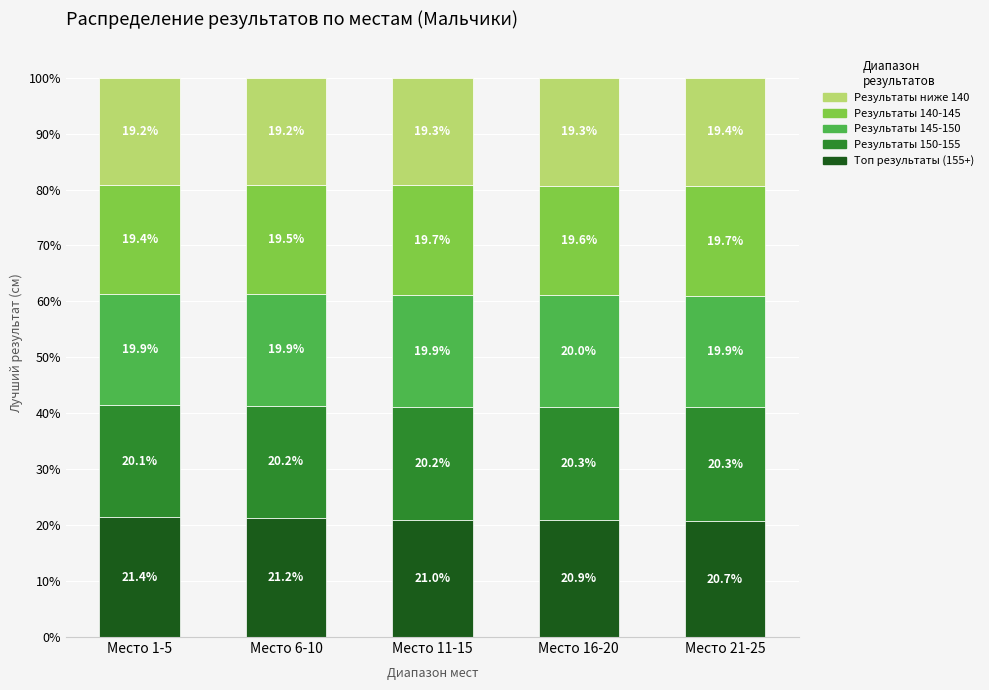

Reading right to left, what are the values for Топ результаты (155+)?

Место 21-25=20.7	Место 16-20=20.9	Место 11-15=21.0	Место 6-10=21.2	Место 1-5=21.4